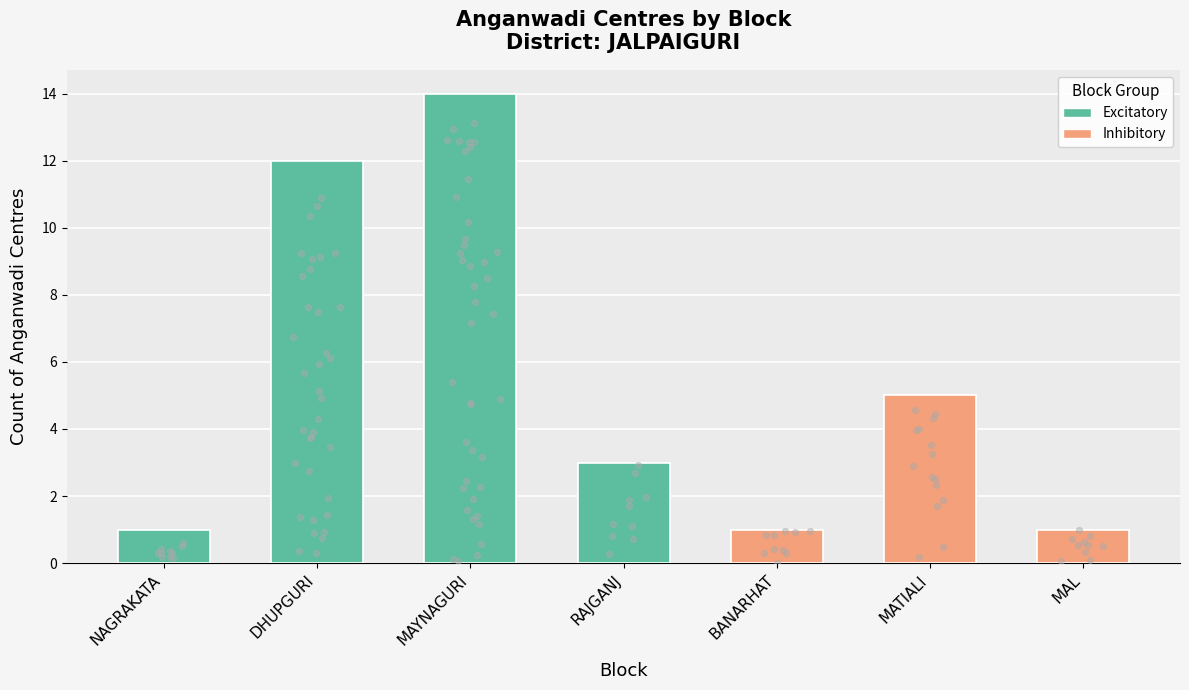

Which has a higher value, MAYNAGURI or RAJGANJ?

MAYNAGURI